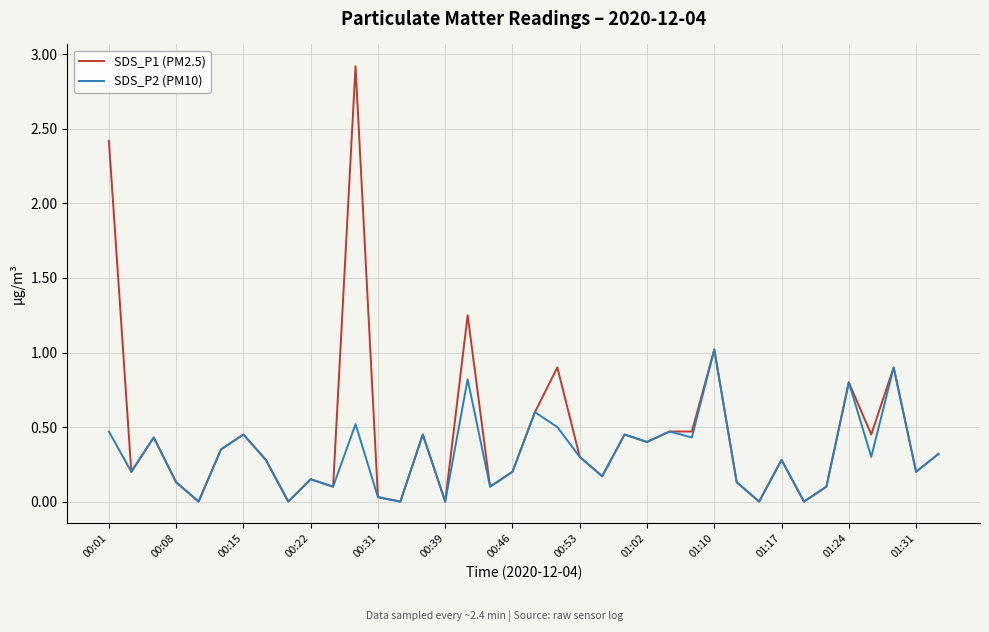

True or false: SDS_P1 (PM2.5) has more than 0 interior local peaks.

True